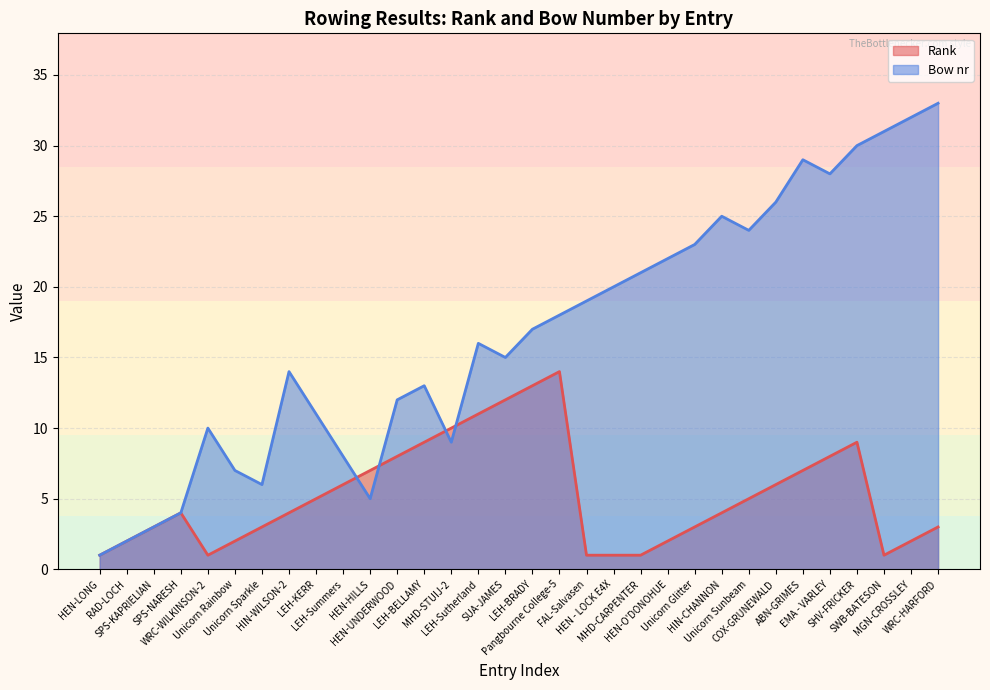

Reading left to right, extract all data points from this chart.

Rank: HEN-LONG=1	RAD-LOCH=2	SPS-KAPRIELIAN=3	SPS-NARESH=4	WRC-WILKINSON-2=1	Unicorn Rainbow=2	Unicorn Sparkle=3	HIN-WILSON-2=4	LEH-KERR=5	LEH-Summers=6	HEN-HILLS=7	HEN-UNDERWOOD=8	LEH-BELLAMY=9	MHD-STUIJ-2=10	LEH-Sutherland=11	SUA-JAMES=12	LEH-BRADY=13	Pangbourne College-5=14	FAL-Salvasen=1	HEN - LOCK E4X=1	MHD-CARPENTER=1	HEN-O'DONOHUE=2	Unicorn Glitter=3	HIN-CHANNON=4	Unicorn Sunbeam=5	COX-GRUNEWALD=6	ABN-GRIMES=7	EMA - VARLEY=8	SHV-FRICKER=9	SWB-BATESON=1	MGN-CROSSLEY=2	WRC-HARFORD=3
Bow nr: HEN-LONG=1	RAD-LOCH=2	SPS-KAPRIELIAN=3	SPS-NARESH=4	WRC-WILKINSON-2=10	Unicorn Rainbow=7	Unicorn Sparkle=6	HIN-WILSON-2=14	LEH-KERR=11	LEH-Summers=8	HEN-HILLS=5	HEN-UNDERWOOD=12	LEH-BELLAMY=13	MHD-STUIJ-2=9	LEH-Sutherland=16	SUA-JAMES=15	LEH-BRADY=17	Pangbourne College-5=18	FAL-Salvasen=19	HEN - LOCK E4X=20	MHD-CARPENTER=21	HEN-O'DONOHUE=22	Unicorn Glitter=23	HIN-CHANNON=25	Unicorn Sunbeam=24	COX-GRUNEWALD=26	ABN-GRIMES=29	EMA - VARLEY=28	SHV-FRICKER=30	SWB-BATESON=31	MGN-CROSSLEY=32	WRC-HARFORD=33